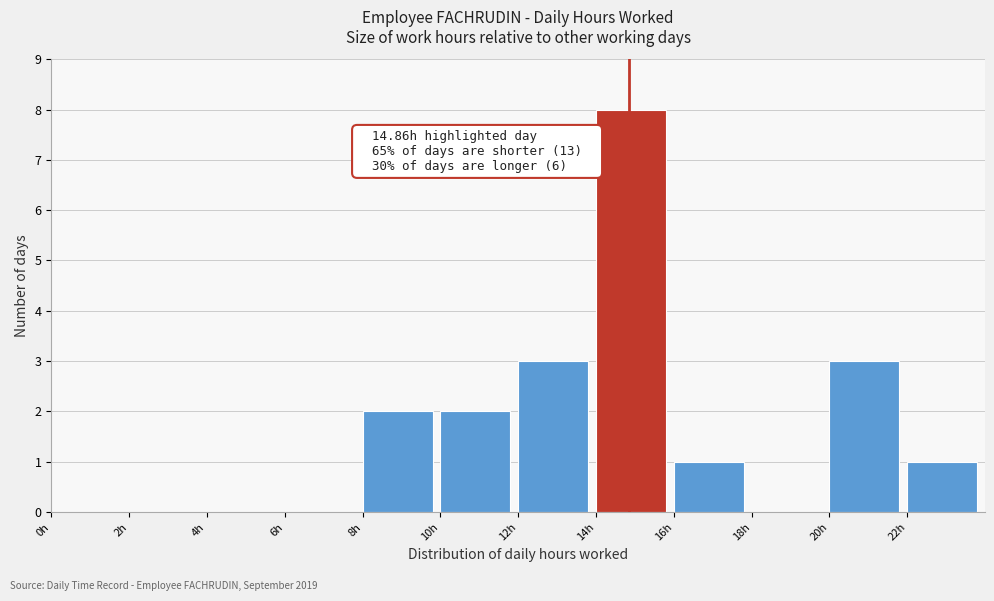

Over which range of the x-axis is the bar tallest?

14 to 16